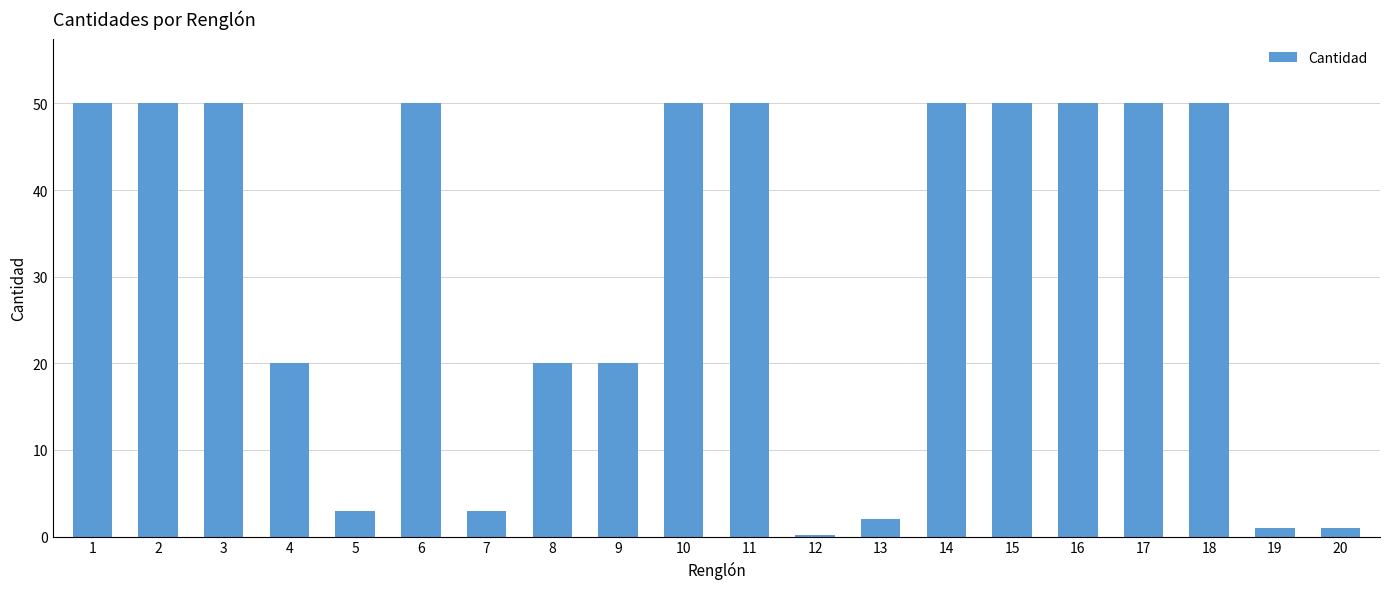

What is the minimum value shown in the chart?

0.2